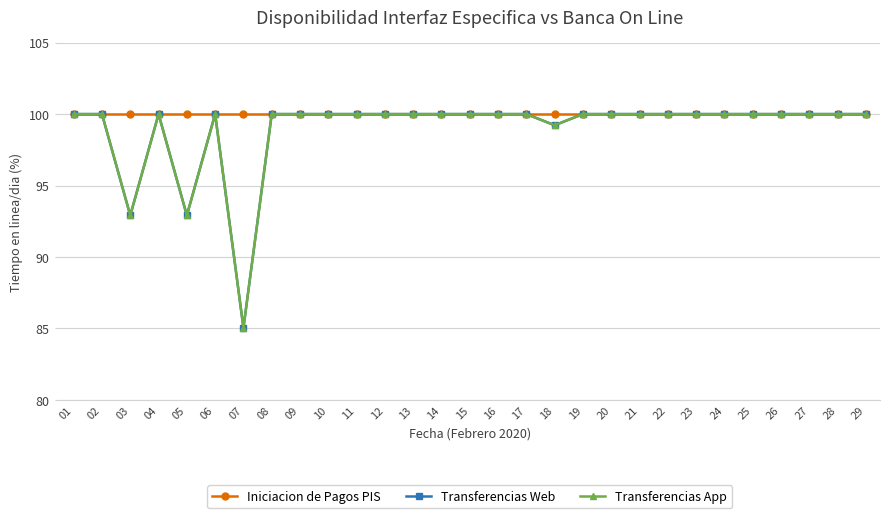

Where is Transferencias Web nearest to the value 92?

03